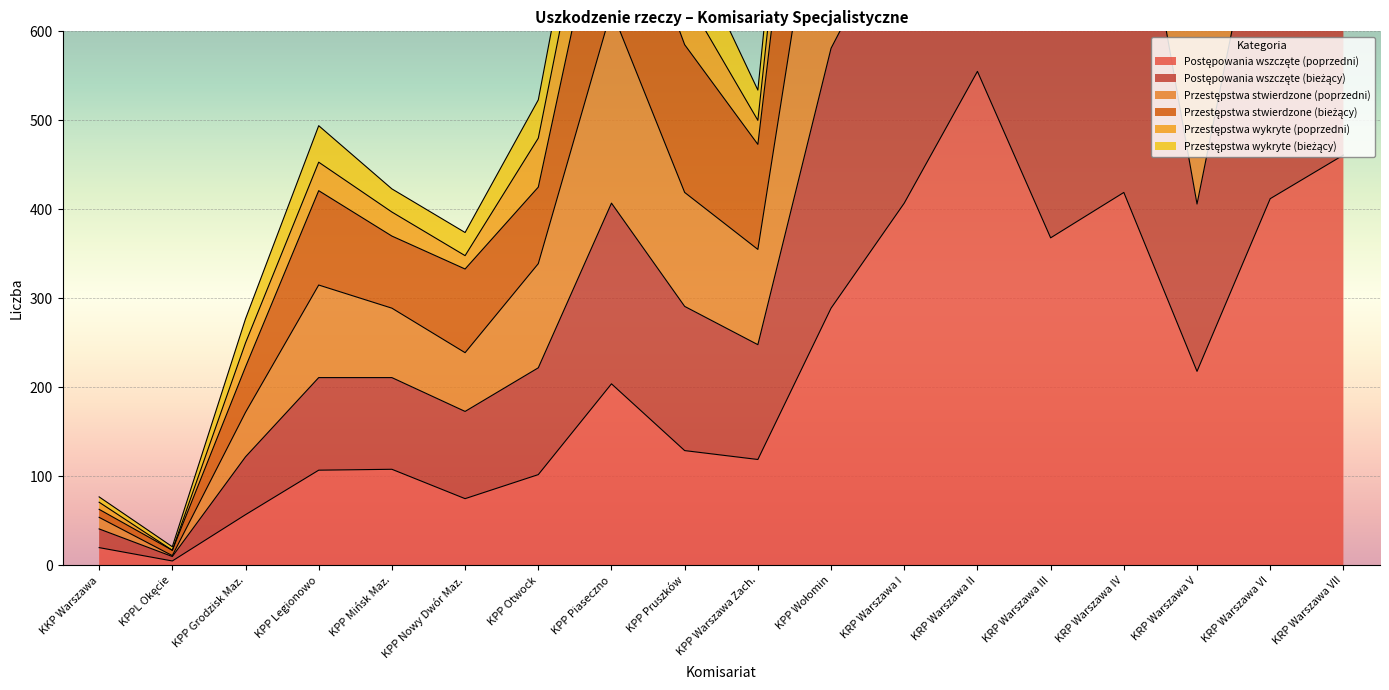

At which category does Przestępstwa stwierdzone (bieżący) reach its first local peak?

KPP Legionowo